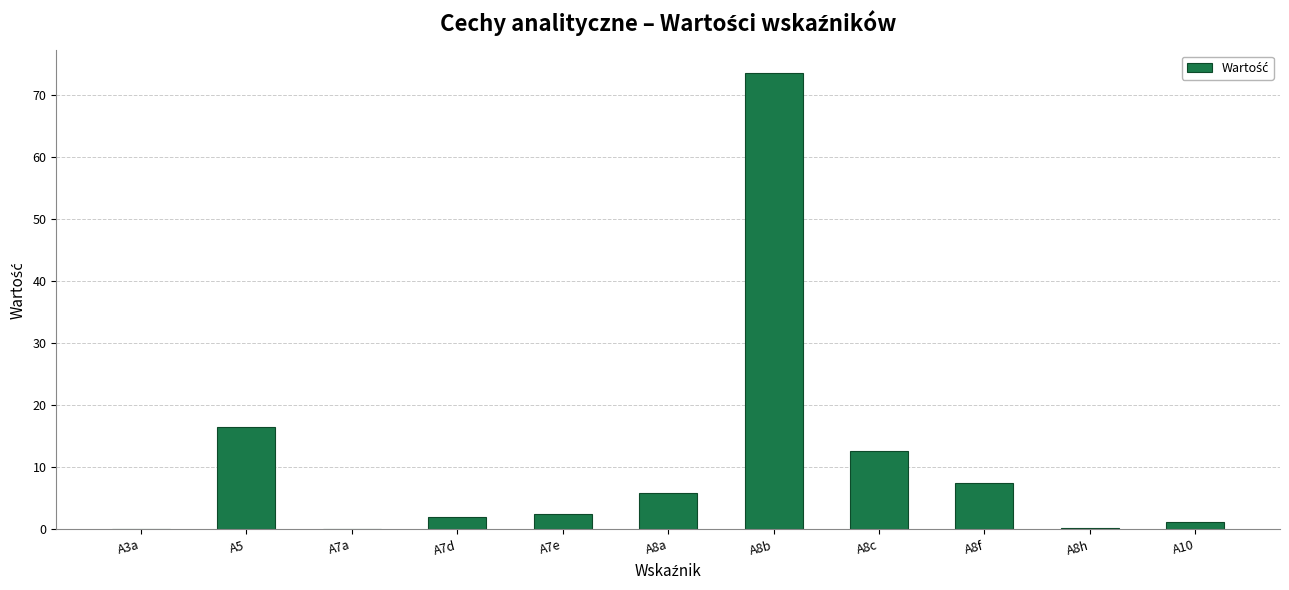

What is the sum of the values at A7a and A7e?

2.5